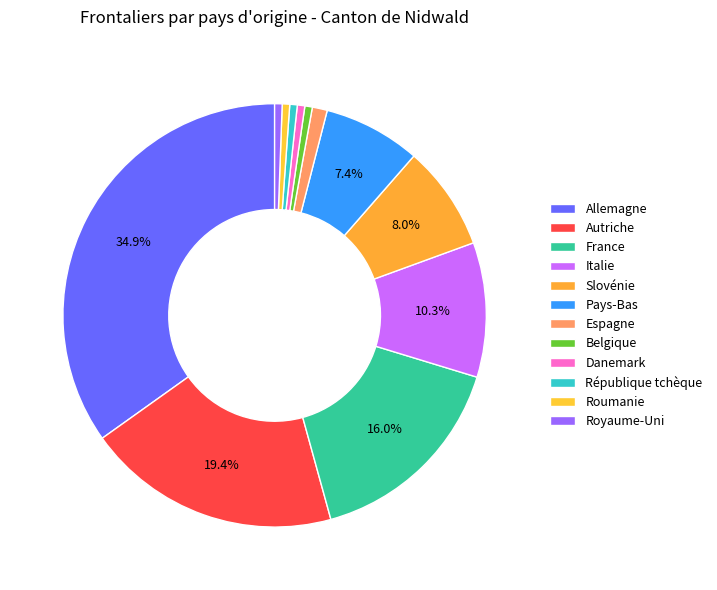

To the nearest percent, what percentage of the pie is Pays-Bas?

7%